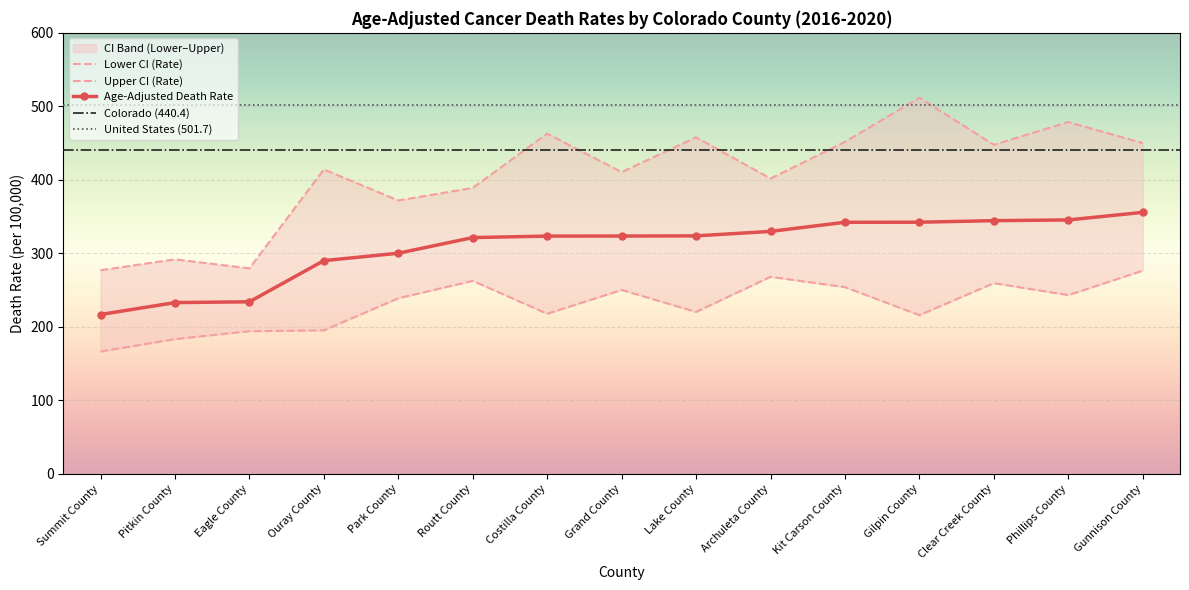

Where is Upper CI (Rate) nearest to the value 394?

Routt County